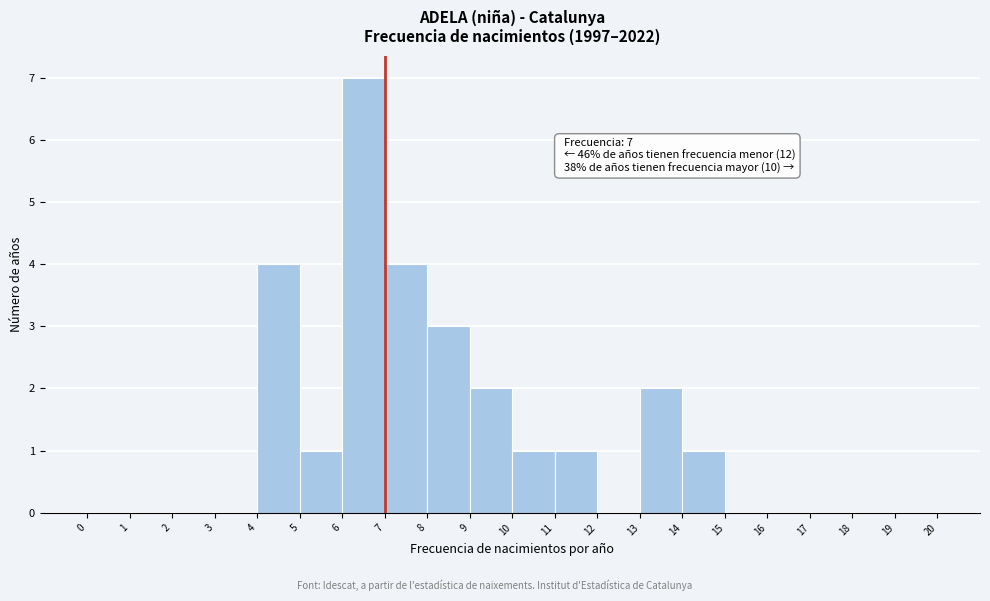

Over which range of the x-axis is the bar tallest?

6 to 7